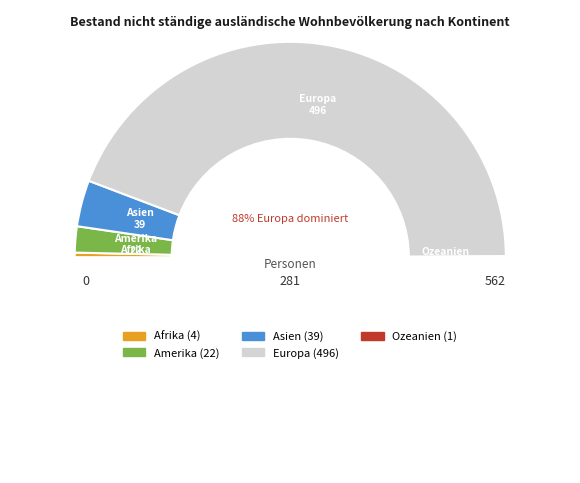

The Europa slice represents 99% of the pie. True or false?

False